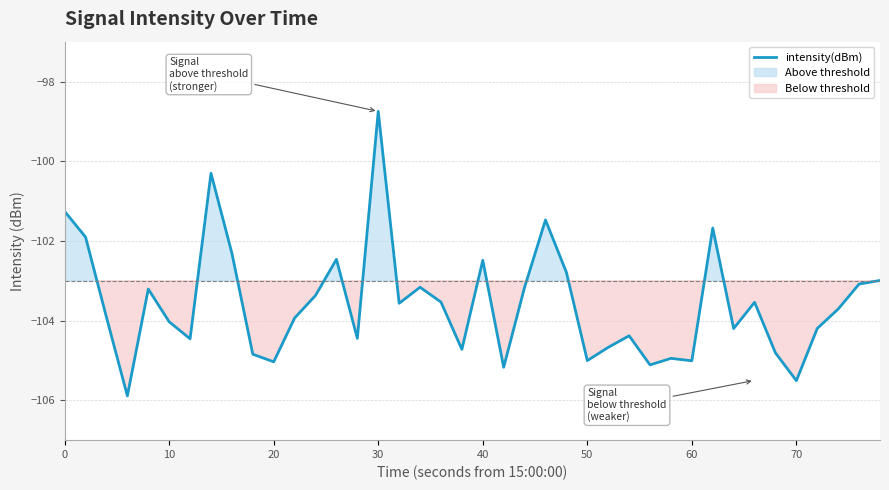

The value of intensity(dBm) at 20 is -105.0. True or false?

True